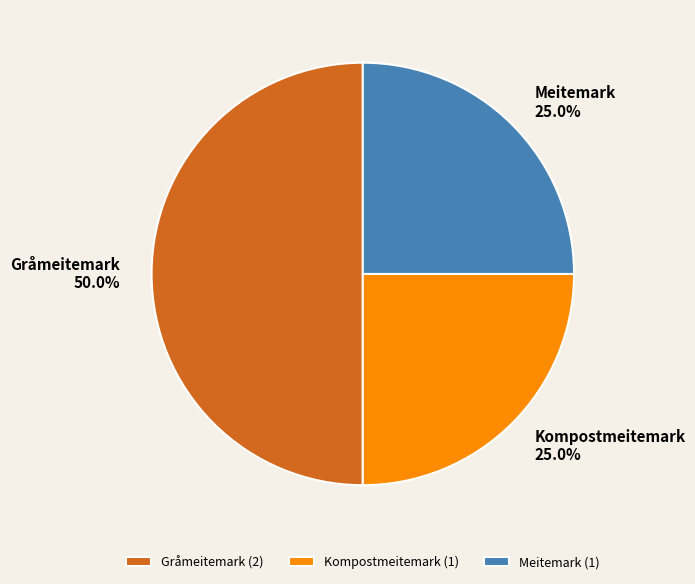

How many slices are in this pie chart?

3